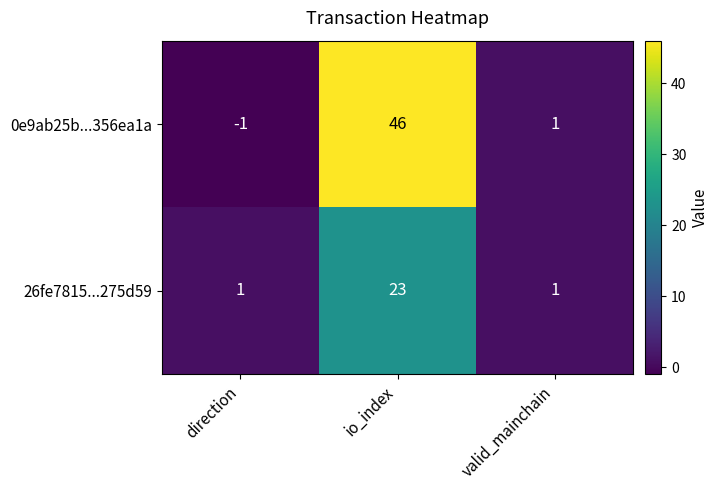

Rank the series at io_index from lowest to highest value.

26fe7815...275d59, 0e9ab25b...356ea1a